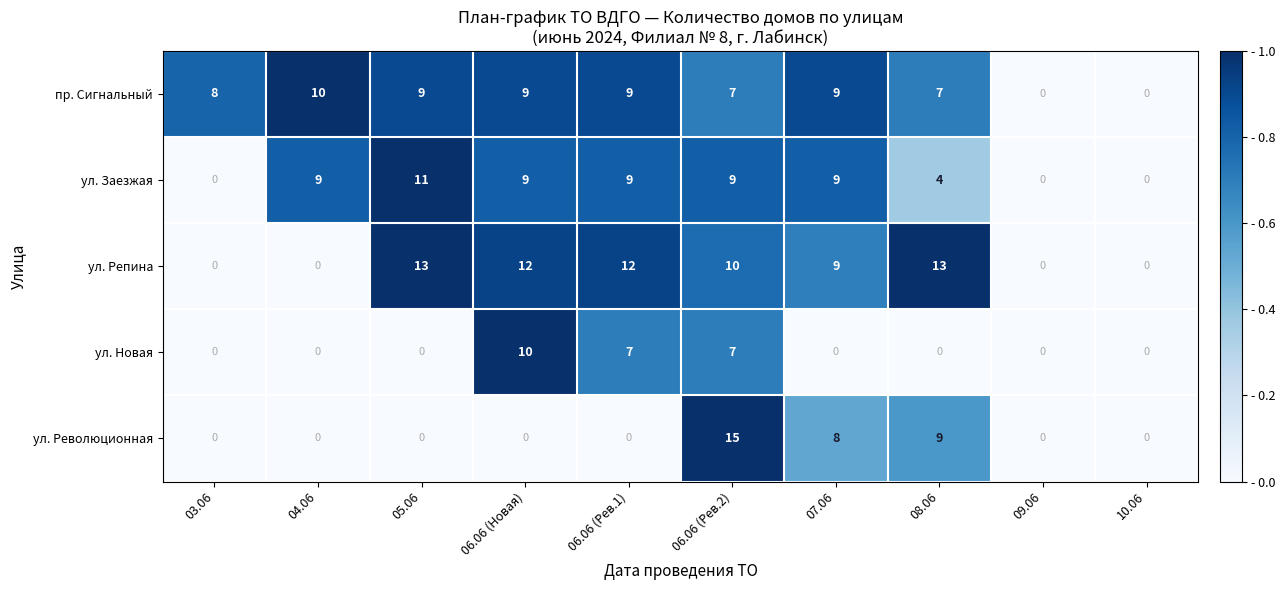

At which category is the sum across all series the highest?

06.06 (Рев.2)